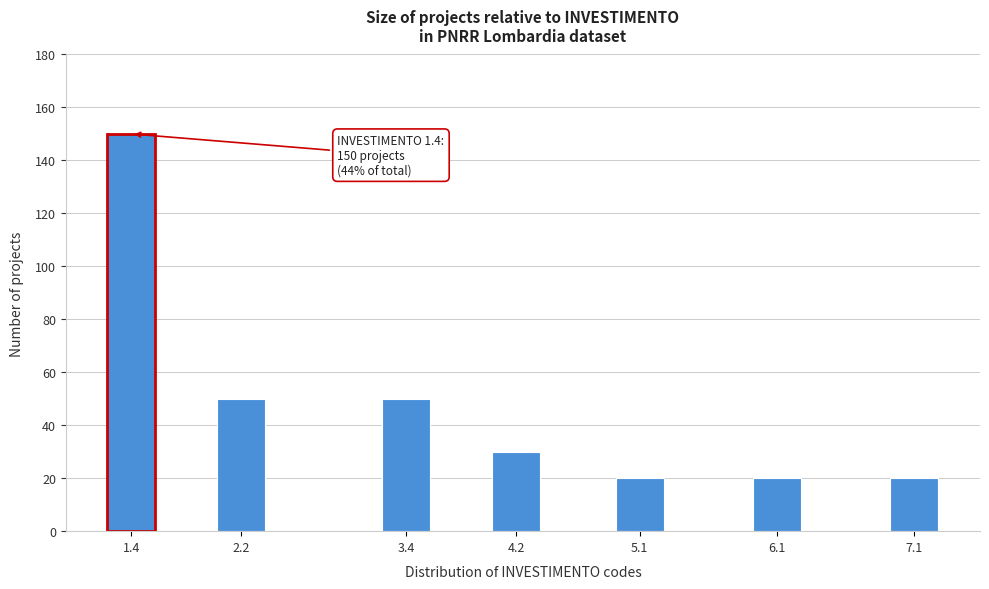

Reading left to right, what are all the values shown in this chart?

150	50	50	30	20	20	20